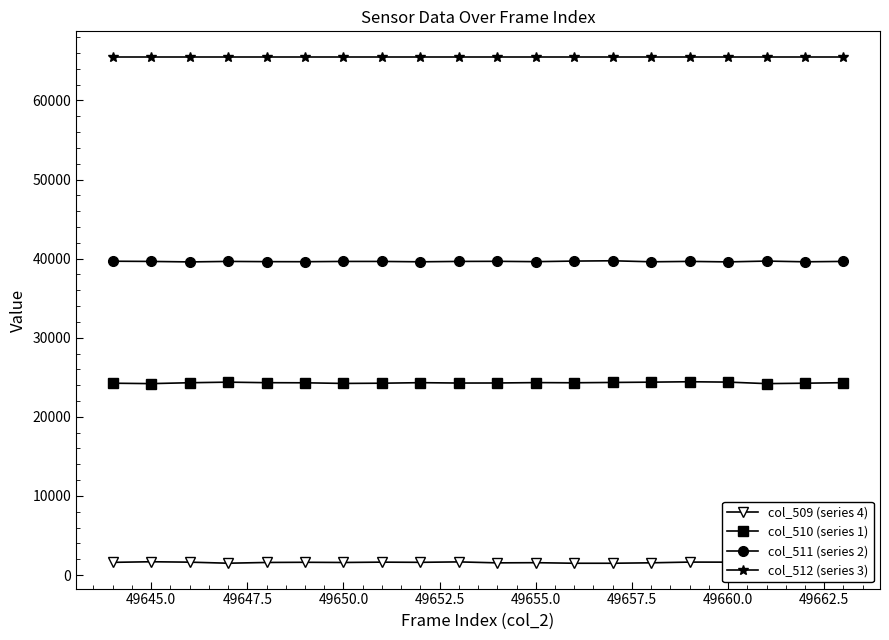

How many data points does each series have?

20